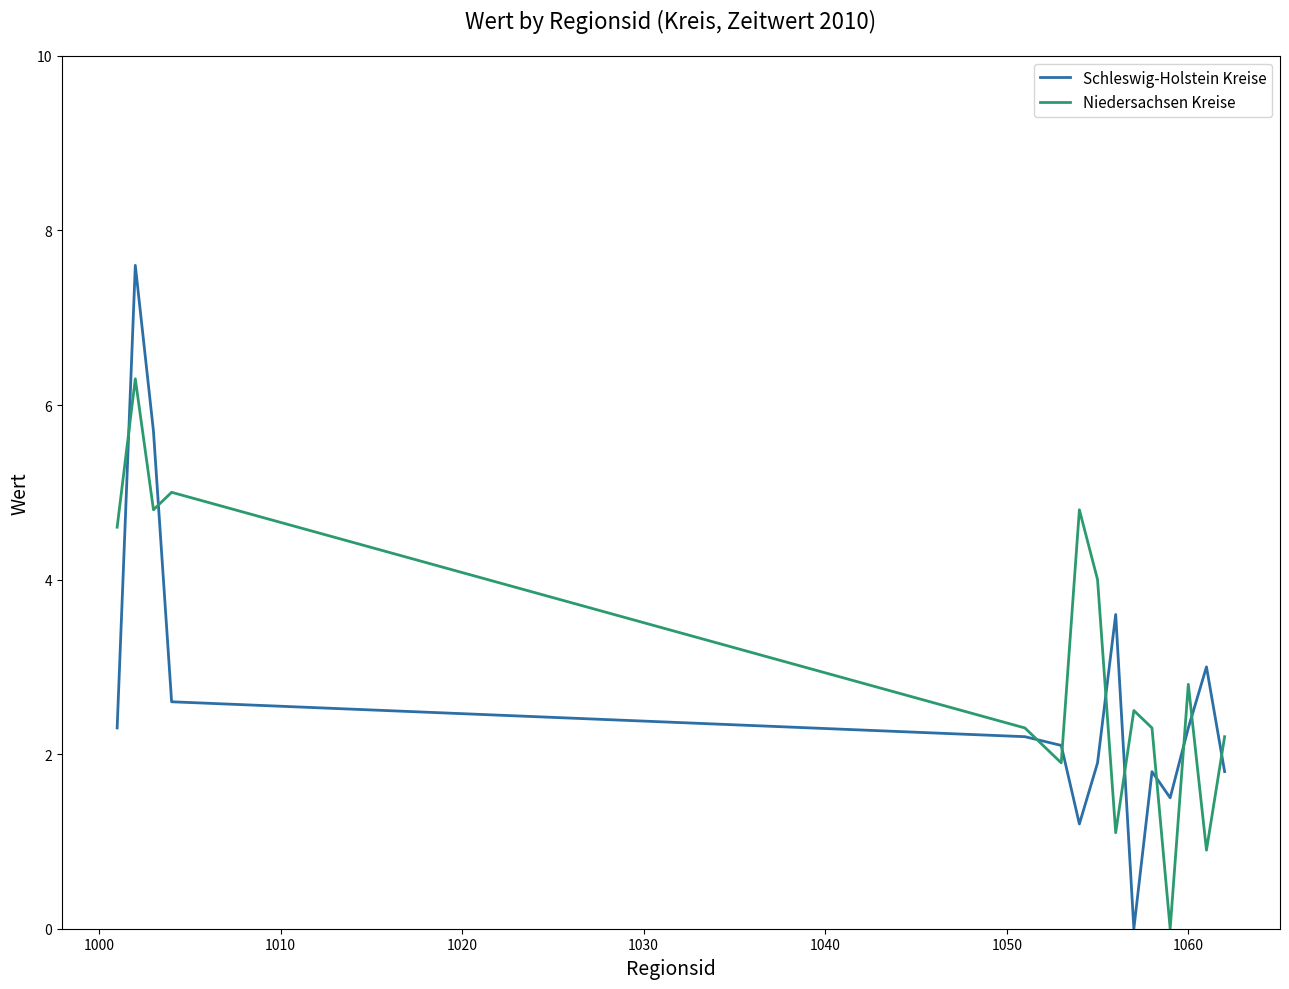

Which series has the largest range (max minus min)?

Schleswig-Holstein Kreise